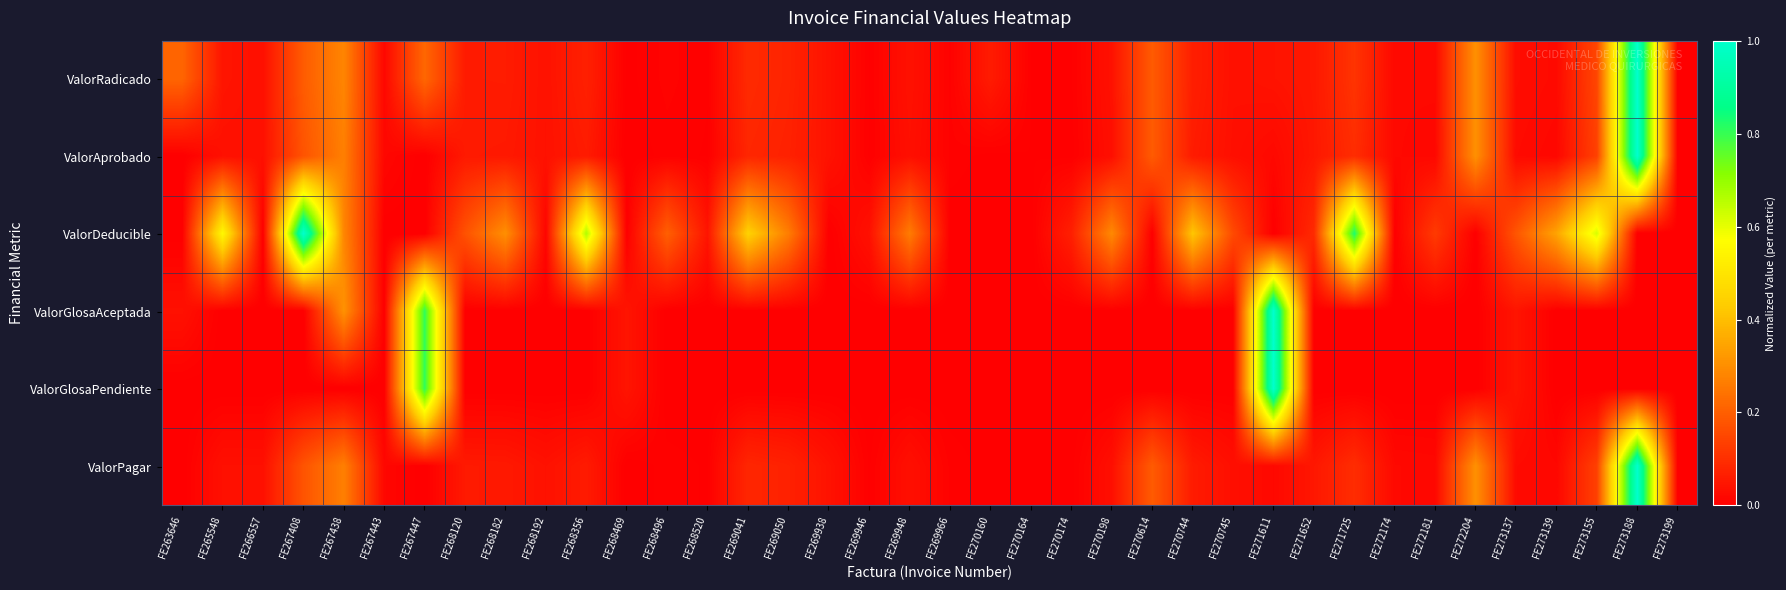

Reading right to left, transcribe all the data shown in this chart.

ValorRadicado: FE273199=0.0	FE273188=1.0	FE273155=0.1	FE273139=0.0	FE273137=0.0	FE272204=0.3	FE272181=0.0	FE272174=0.0	FE271725=0.1	FE271652=0.1	FE271611=0.0	FE270745=0.0	FE270744=0.1	FE270614=0.2	FE270198=0.0	FE270174=0.0	FE270164=0.0	FE270160=0.1	FE269966=0.0	FE269948=0.0	FE269946=0.0	FE269938=0.0	FE269050=0.1	FE269041=0.1	FE268520=0.0	FE268496=0.0	FE268469=0.0	FE268356=0.1	FE268192=0.0	FE268182=0.1	FE268120=0.1	FE267447=0.2	FE267443=0.0	FE267438=0.3	FE267408=0.2	FE266557=0.0	FE265548=0.0	FE263646=0.2
ValorAprobado: FE273199=0.0	FE273188=1.0	FE273155=0.1	FE273139=0.0	FE273137=0.0	FE272204=0.3	FE272181=0.0	FE272174=0.0	FE271725=0.1	FE271652=0.1	FE271611=0.0	FE270745=0.0	FE270744=0.1	FE270614=0.2	FE270198=0.0	FE270174=0.0	FE270164=0.0	FE270160=0.0	FE269966=0.0	FE269948=0.0	FE269946=0.0	FE269938=0.0	FE269050=0.1	FE269041=0.1	FE268520=0.0	FE268496=0.0	FE268469=0.0	FE268356=0.1	FE268192=0.0	FE268182=0.1	FE268120=0.1	FE267447=0.0	FE267443=0.0	FE267438=0.3	FE267408=0.2	FE266557=0.0	FE265548=0.0	FE263646=0.0
ValorDeducible: FE273199=0.0	FE273188=0.0	FE273155=0.6	FE273139=0.3	FE273137=0.2	FE272204=0.0	FE272181=0.1	FE272174=0.0	FE271725=0.8	FE271652=0.1	FE271611=0.0	FE270745=0.2	FE270744=0.4	FE270614=0.0	FE270198=0.3	FE270174=0.1	FE270164=0.0	FE270160=0.0	FE269966=0.0	FE269948=0.3	FE269946=0.0	FE269938=0.0	FE269050=0.3	FE269041=0.4	FE268520=0.0	FE268496=0.2	FE268469=0.0	FE268356=0.7	FE268192=0.0	FE268182=0.3	FE268120=0.2	FE267447=0.0	FE267443=0.0	FE267438=0.3	FE267408=1.0	FE266557=0.0	FE265548=0.6	FE263646=0.0
ValorGlosaAceptada: FE273199=0.0	FE273188=0.0	FE273155=0.0	FE273139=0.0	FE273137=0.0	FE272204=0.0	FE272181=0.0	FE272174=0.0	FE271725=0.0	FE271652=0.0	FE271611=1.0	FE270745=0.0	FE270744=0.0	FE270614=0.0	FE270198=0.0	FE270174=0.0	FE270164=0.0	FE270160=0.0	FE269966=0.0	FE269948=0.0	FE269946=0.0	FE269938=0.0	FE269050=0.0	FE269041=0.0	FE268520=0.0	FE268496=0.0	FE268469=0.0	FE268356=0.0	FE268192=0.0	FE268182=0.0	FE268120=0.0	FE267447=0.8	FE267443=0.0	FE267438=0.3	FE267408=0.0	FE266557=0.0	FE265548=0.0	FE263646=0.0
ValorGlosaPendiente: FE273199=0.0	FE273188=0.0	FE273155=0.0	FE273139=0.0	FE273137=0.0	FE272204=0.0	FE272181=0.0	FE272174=0.0	FE271725=0.0	FE271652=0.0	FE271611=1.0	FE270745=0.0	FE270744=0.0	FE270614=0.0	FE270198=0.0	FE270174=0.0	FE270164=0.0	FE270160=0.0	FE269966=0.0	FE269948=0.0	FE269946=0.0	FE269938=0.0	FE269050=0.0	FE269041=0.0	FE268520=0.0	FE268496=0.0	FE268469=0.0	FE268356=0.0	FE268192=0.0	FE268182=0.0	FE268120=0.0	FE267447=0.8	FE267443=0.0	FE267438=0.0	FE267408=0.0	FE266557=0.0	FE265548=0.0	FE263646=0.0
ValorPagar: FE273199=0.0	FE273188=1.0	FE273155=0.1	FE273139=0.0	FE273137=0.0	FE272204=0.3	FE272181=0.0	FE272174=0.0	FE271725=0.1	FE271652=0.1	FE271611=0.0	FE270745=0.0	FE270744=0.1	FE270614=0.2	FE270198=0.0	FE270174=0.0	FE270164=0.0	FE270160=0.0	FE269966=0.0	FE269948=0.0	FE269946=0.0	FE269938=0.0	FE269050=0.1	FE269041=0.1	FE268520=0.0	FE268496=0.0	FE268469=0.0	FE268356=0.1	FE268192=0.0	FE268182=0.1	FE268120=0.1	FE267447=0.0	FE267443=0.0	FE267438=0.3	FE267408=0.2	FE266557=0.0	FE265548=0.0	FE263646=0.0